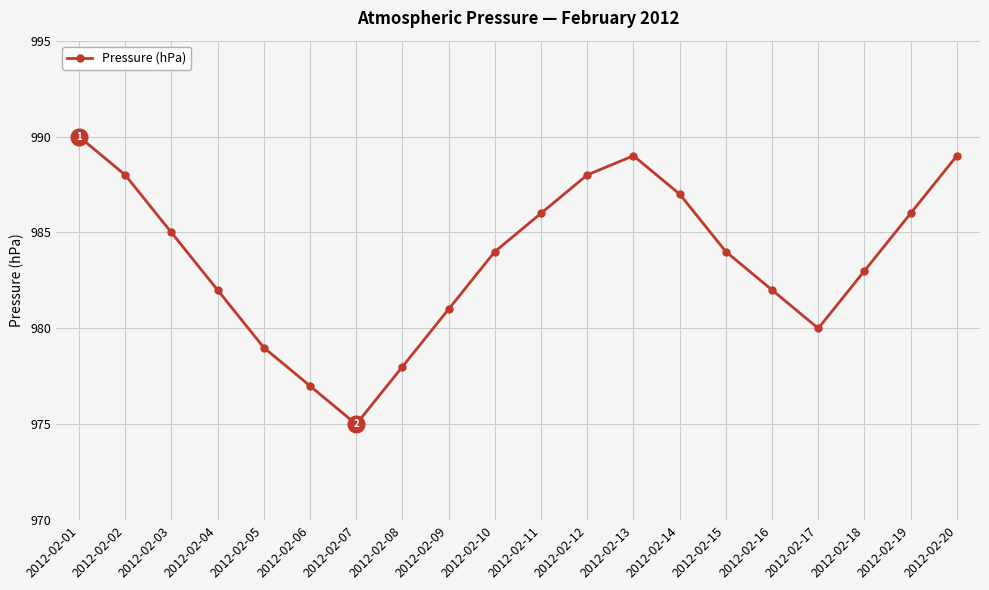

Count the number of categories in the chart.

20